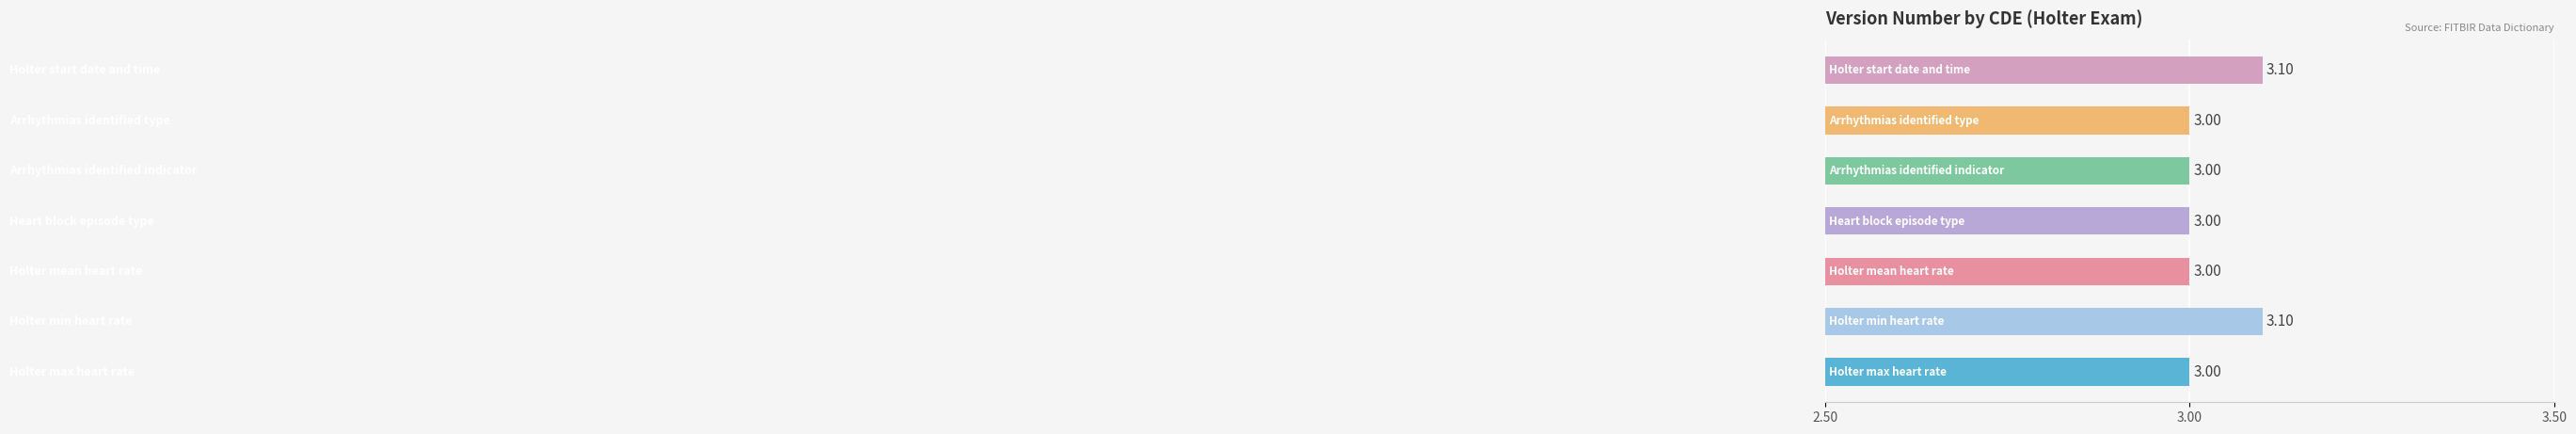

What is the sum of all values?

21.2